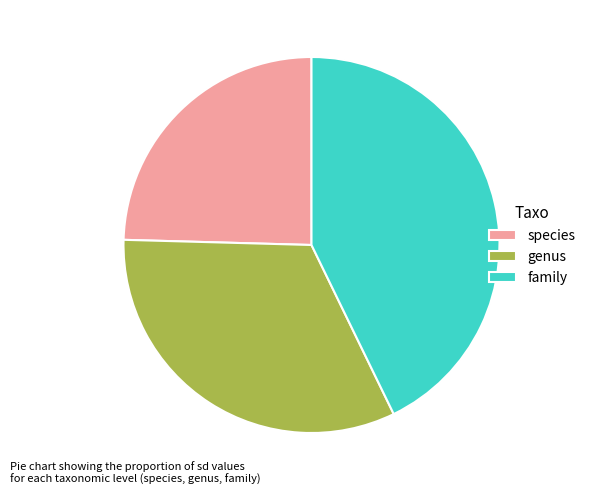

Is it true that species is 35% of the pie?

False